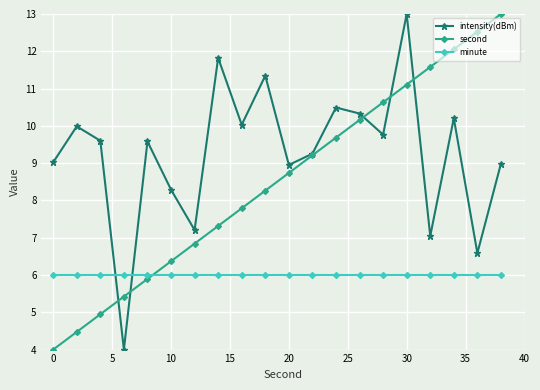

List the series in order of their overall mean, lowest first.

minute, second, intensity(dBm)